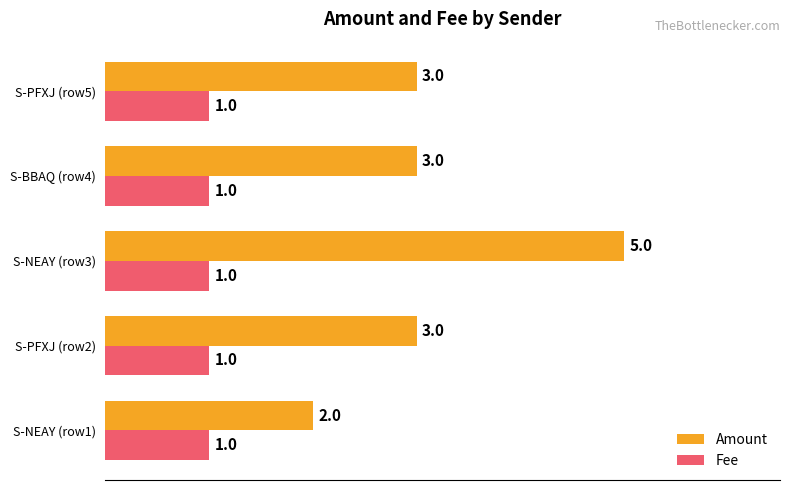

Which series has the widest spread of values?

Amount